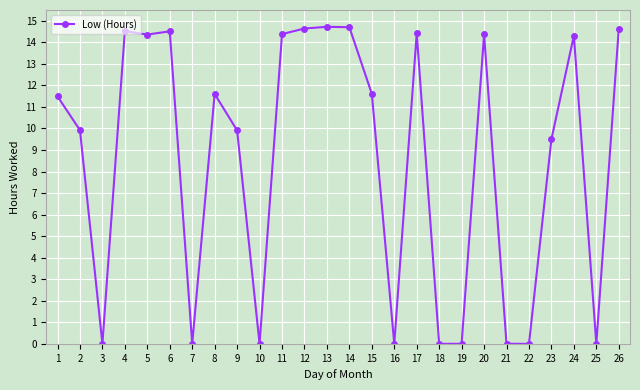

How many values exceed 11?

14